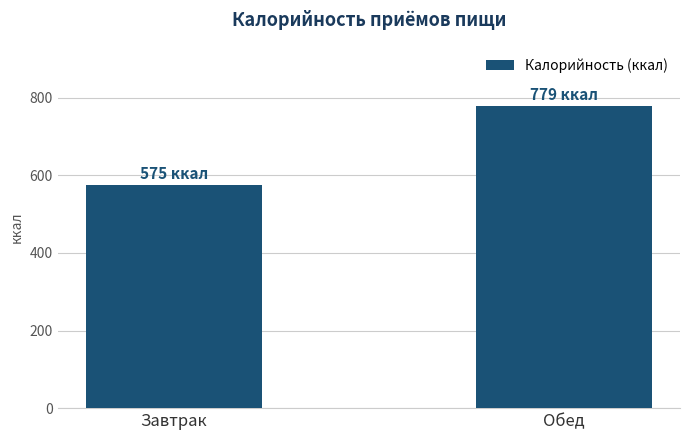

Reading right to left, extract all data points from this chart.

Обед=778.9	Завтрак=575.3